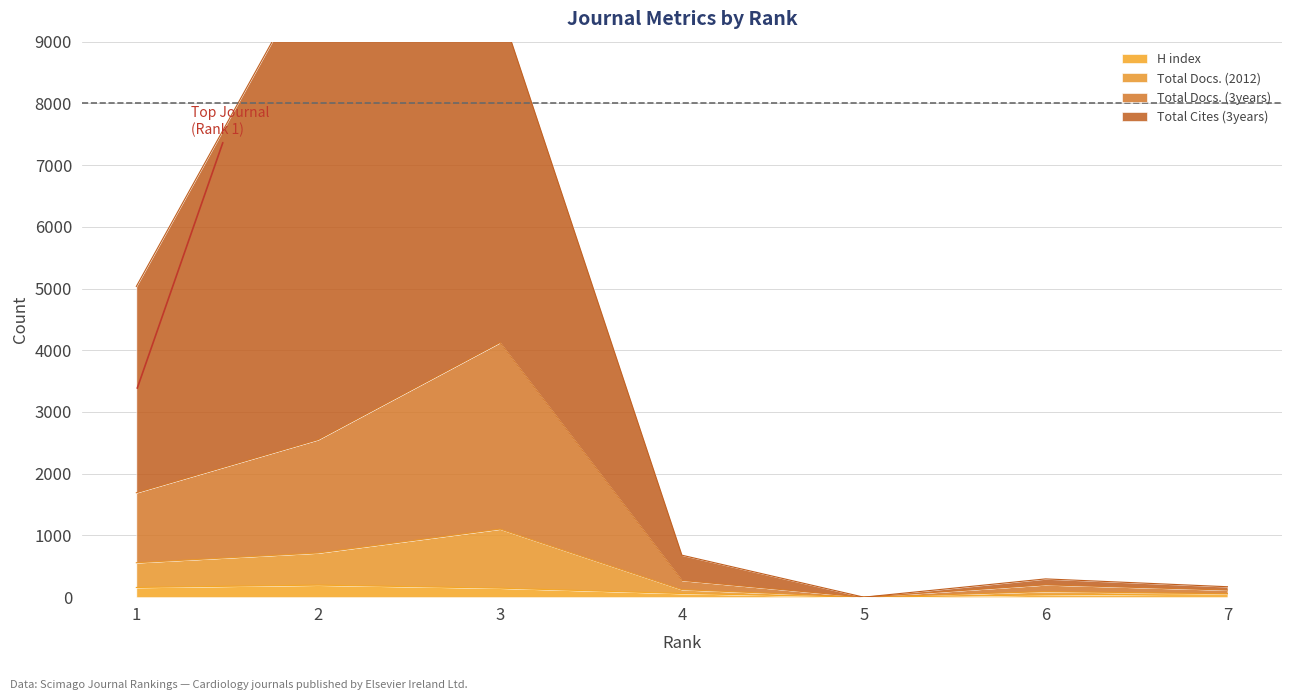

Which label corresponds to the smallest value in the chart?

5